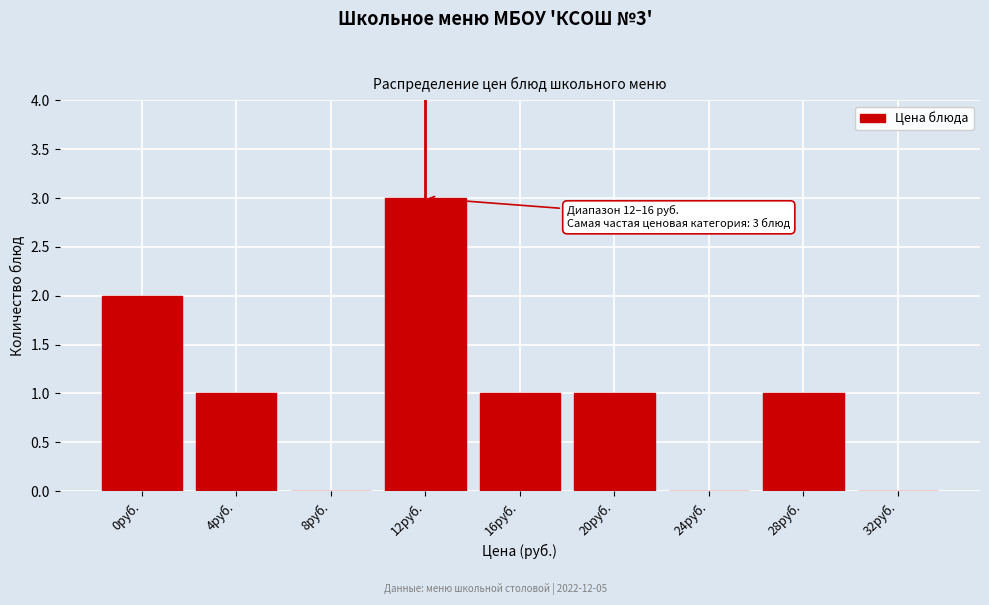

Reading left to right, transcribe all the data shown in this chart.

0руб.=2	4руб.=1	8руб.=0	12руб.=3	16руб.=1	20руб.=1	24руб.=0	28руб.=1	32руб.=0